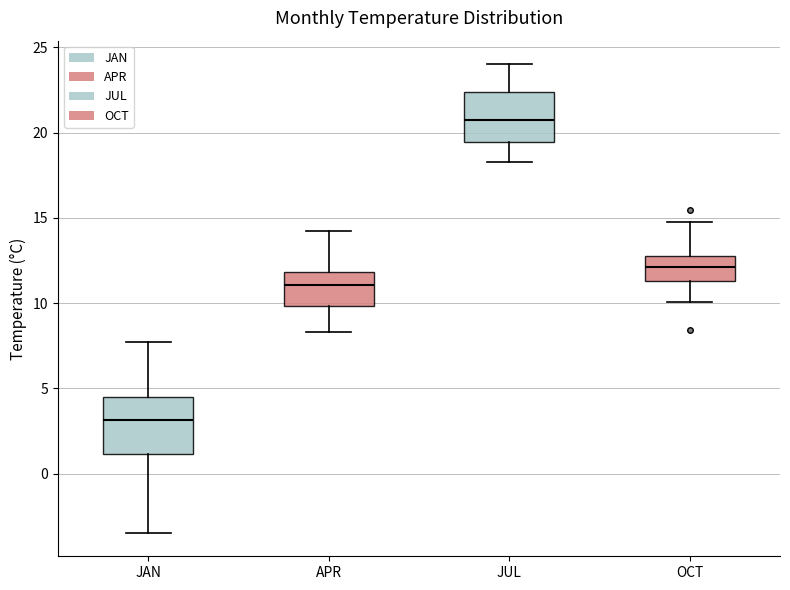

Reading left to right, read every box against the y-axis: the position of its median line, the range the box covers, and the ends of its whiskers. The values are not printed on the chart, so give them approximately, as read against the axis.

JAN: median 3.0, box 1.0 to 4.5, whiskers -3.5 to 7.5
APR: median 11.0, box 10.0 to 12.0, whiskers 8.5 to 14.0
JUL: median 21.0, box 19.5 to 22.5, whiskers 18.5 to 24.0
OCT: median 12.0, box 11.5 to 13.0, whiskers 10.0 to 15.0